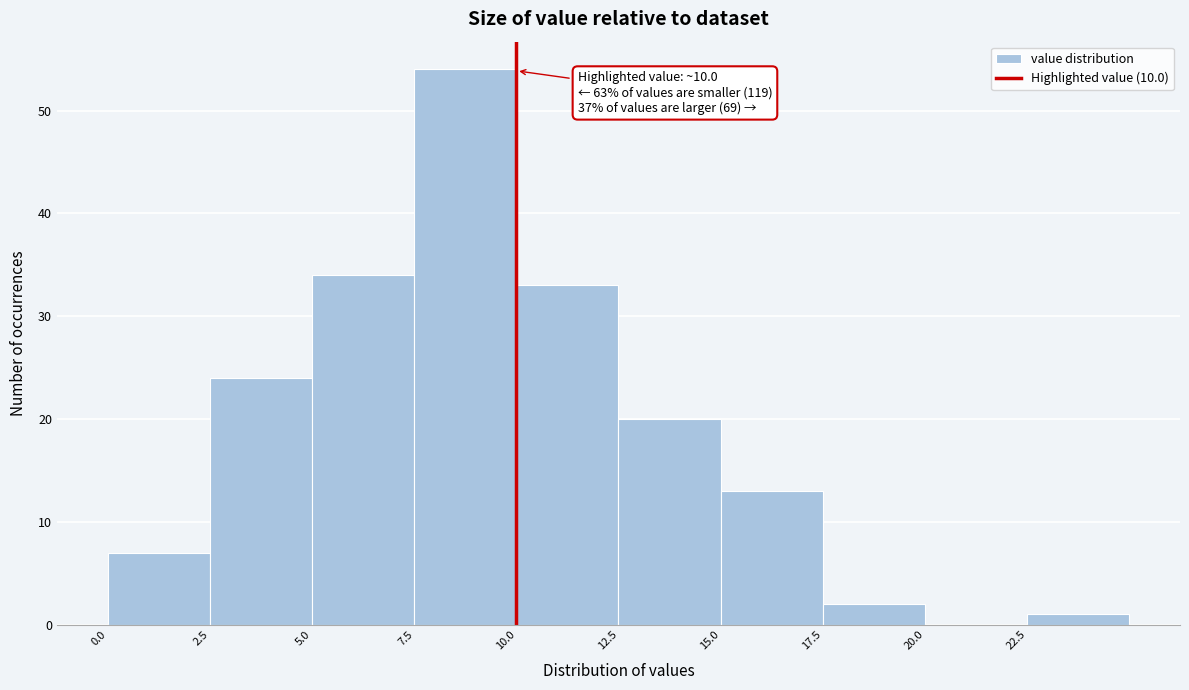

Over which range of the x-axis is the bar tallest?

7.5 to 10.0